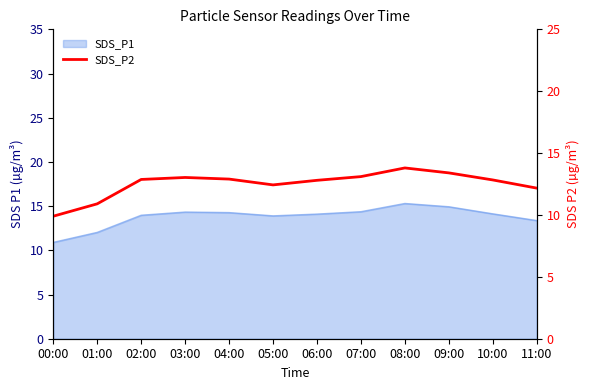

How many values are below 12?

2